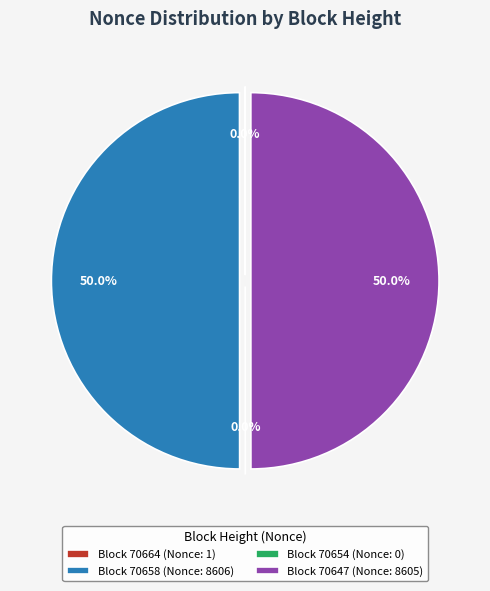

The 70654 slice represents 1% of the pie. True or false?

False